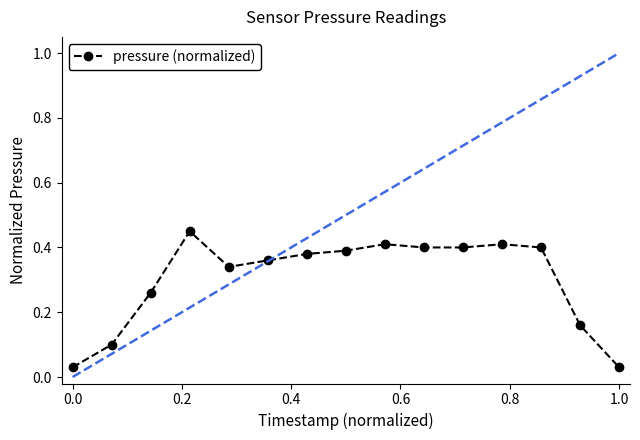

True or false: there are more than 1 points higher than both neighbors.

True